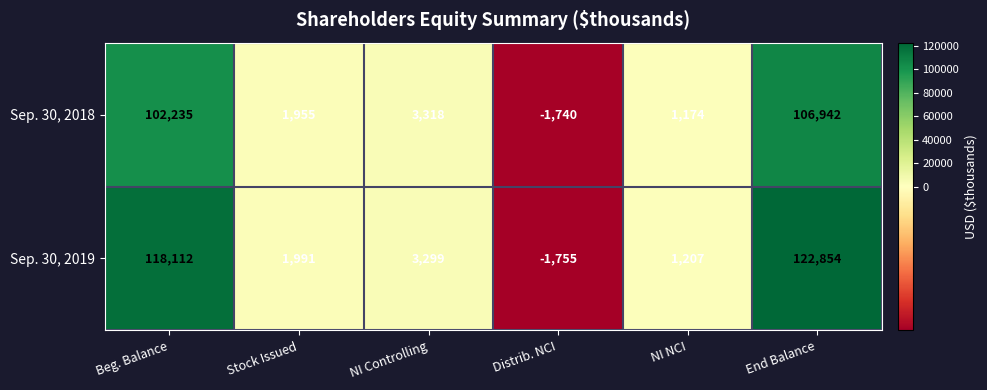

Reading left to right, transcribe all the data shown in this chart.

Sep. 30, 2018: Beg. Balance=102235	Stock Issued=1955	NI Controlling=3318	Distrib. NCI=-1740	NI NCI=1174	End Balance=106942
Sep. 30, 2019: Beg. Balance=118112	Stock Issued=1991	NI Controlling=3299	Distrib. NCI=-1755	NI NCI=1207	End Balance=122854